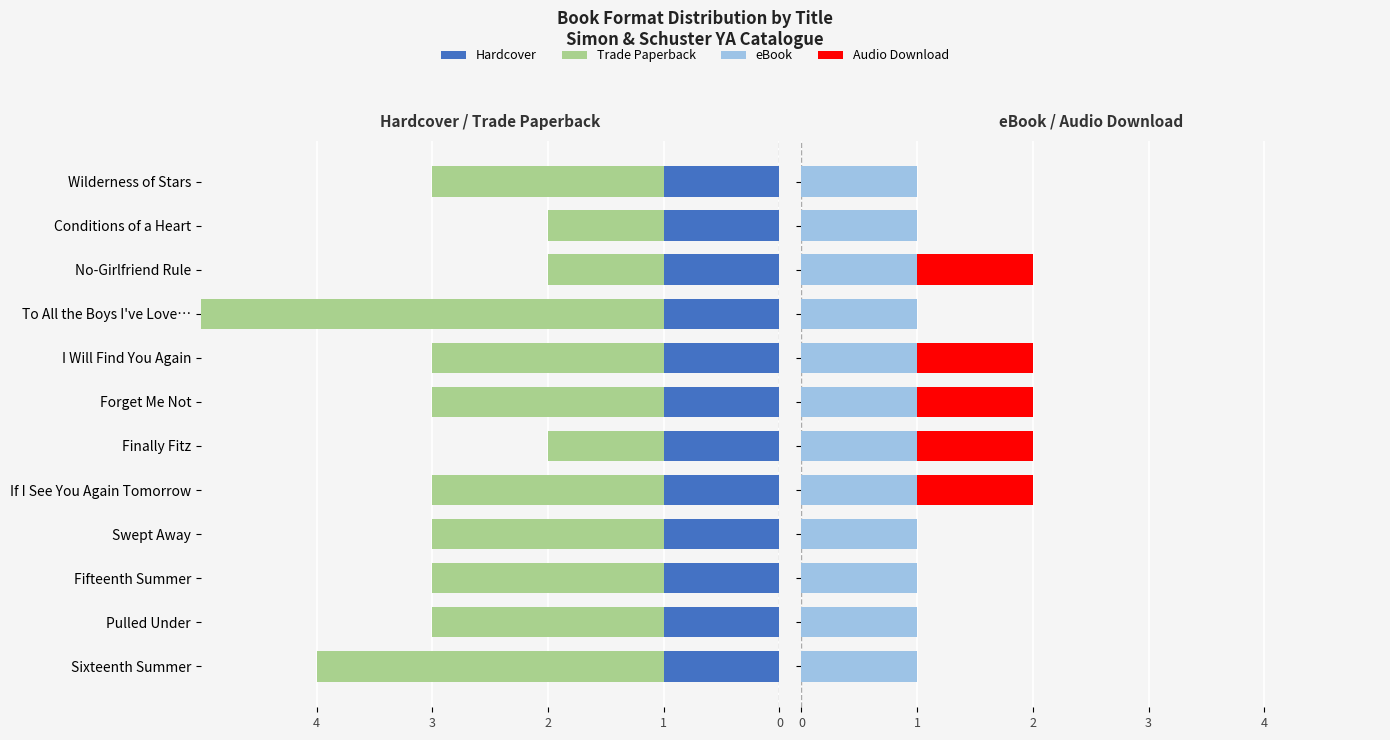

Rank the series at 1 from highest to lowest value.

Hardcover, eBook, Audio Download, Trade Paperback